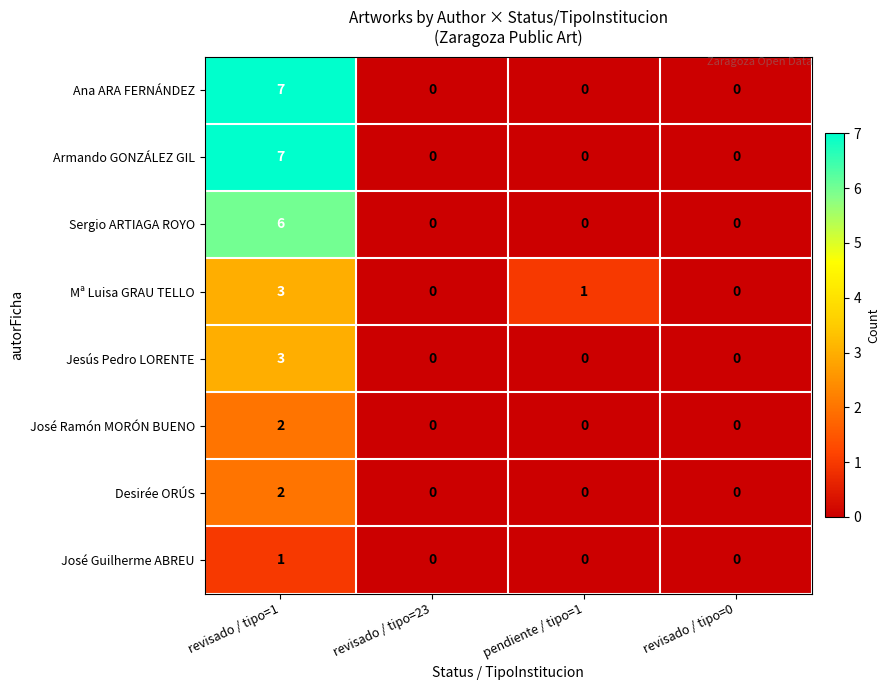

Between pendiente / tipo=1 and revisado / tipo=0, which series saw the biggest shift?

Mª Luisa GRAU TELLO